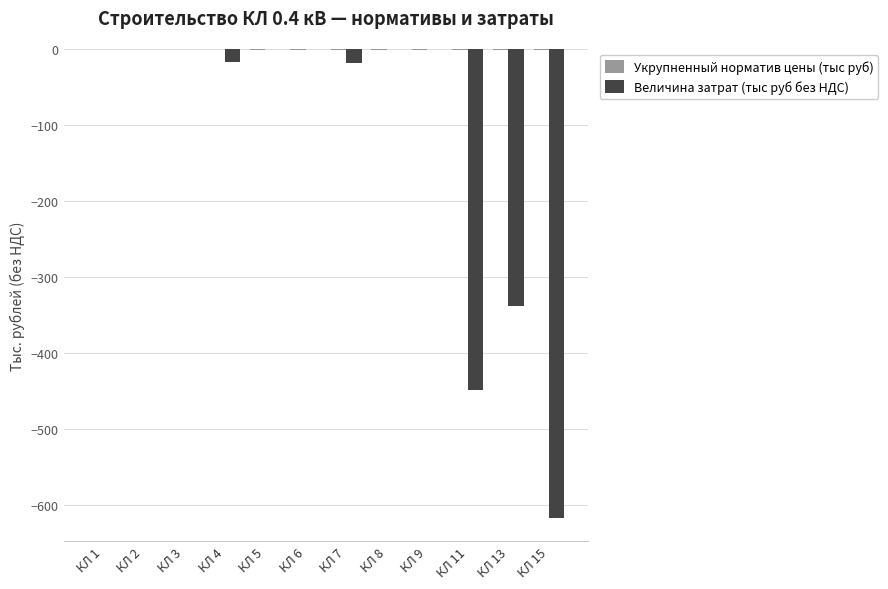

What is the sum of all Величина затрат (тыс руб без НДС) values?

-1438.8